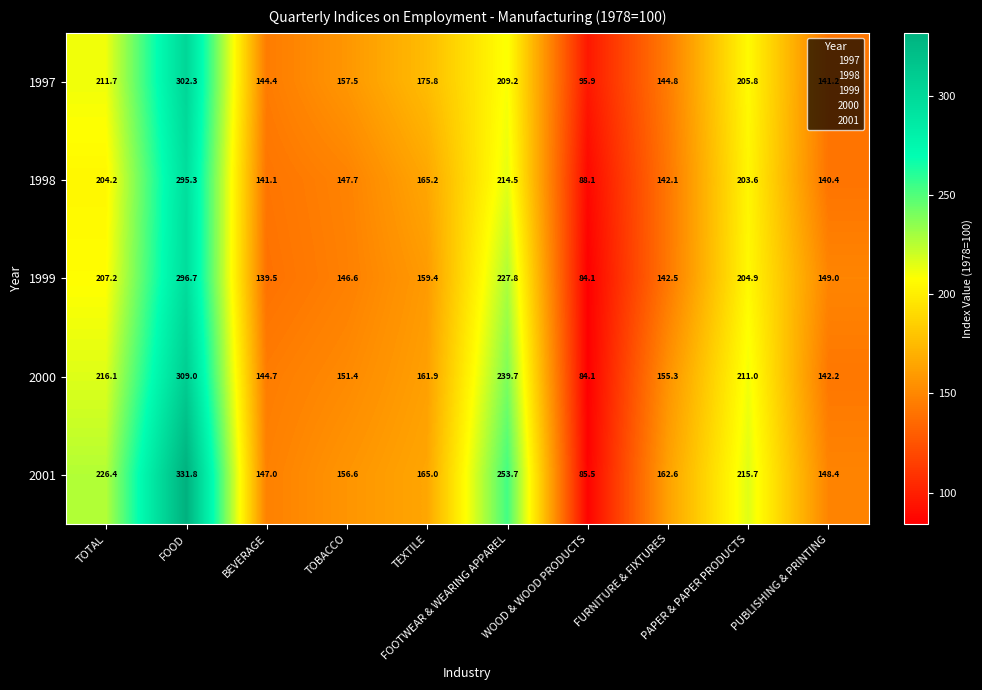

What is the smallest value displayed?

84.1